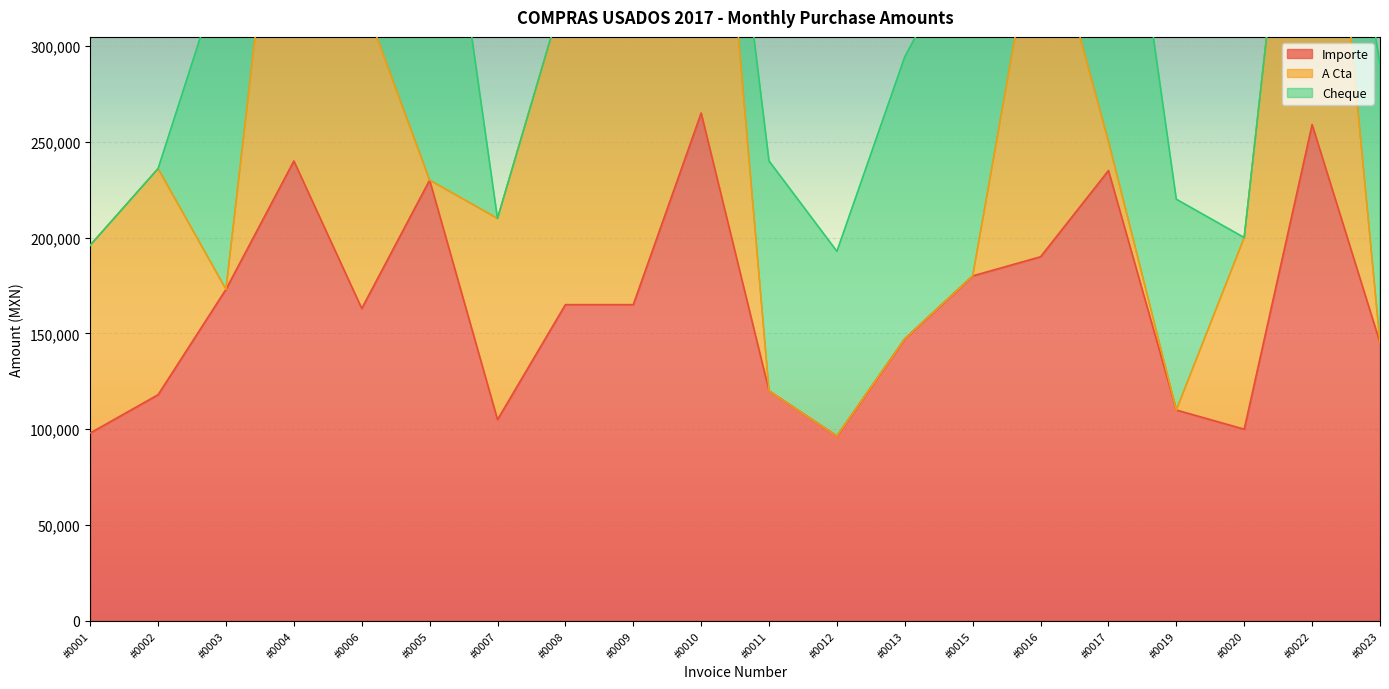

What is the difference between the maximum and second lowest values in the Importe series?

167000